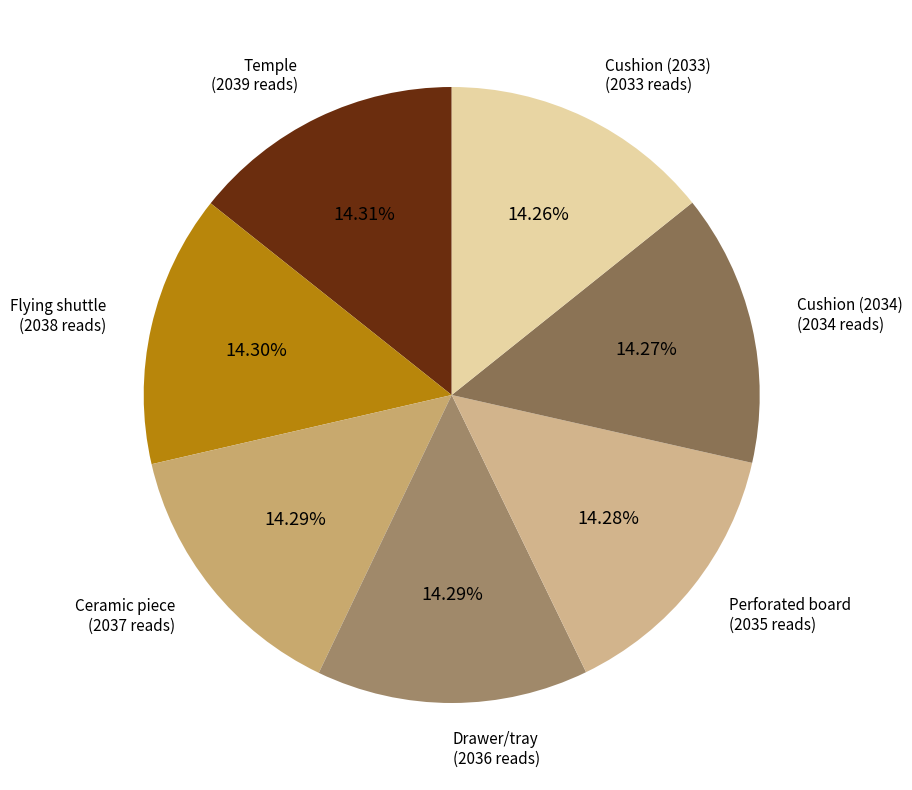

To the nearest percent, what percentage of the pie is Drawer/tray?

14%